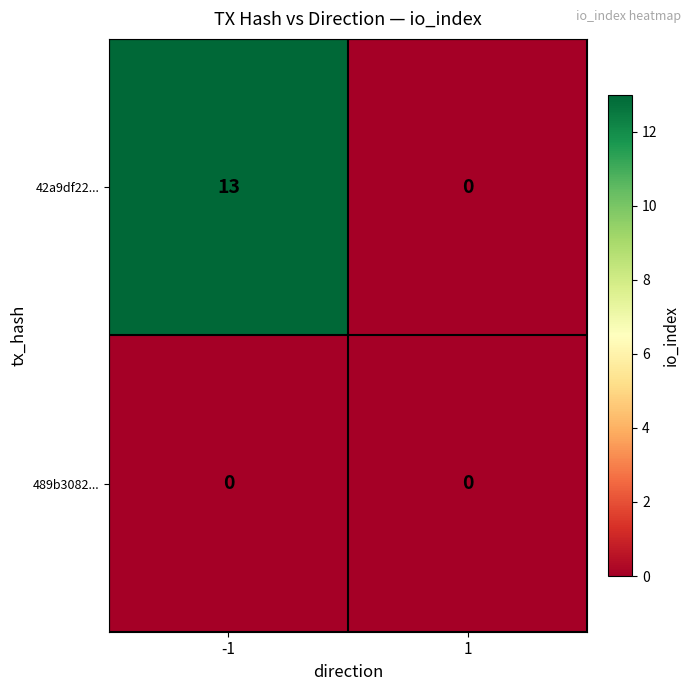

Between -1 and 1, which series saw the biggest shift?

42a9df22...